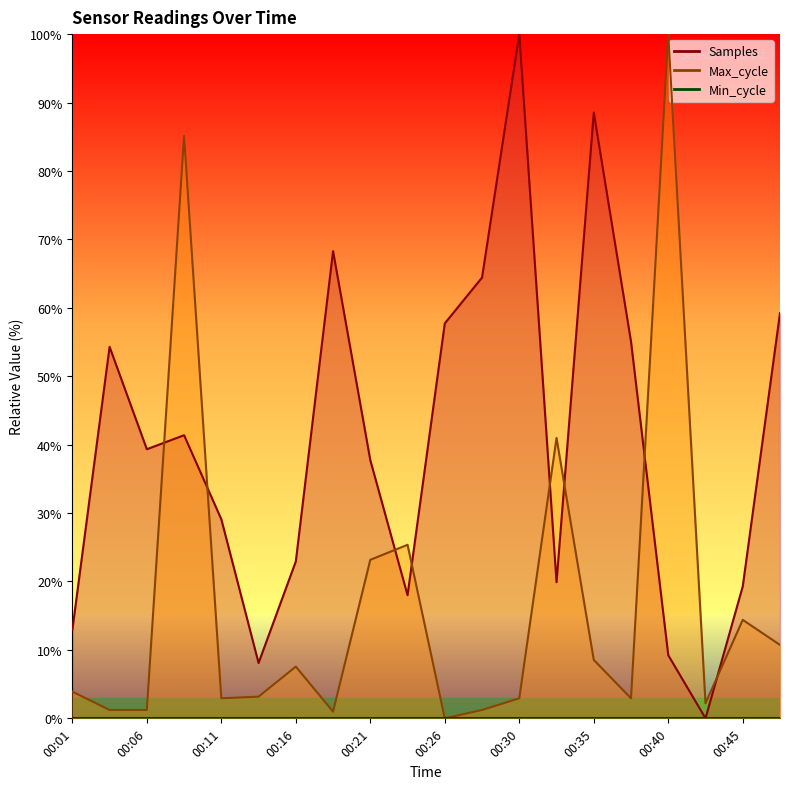

Reading right to left, extract all data points from this chart.

Samples: 00:47=59.2	00:45=19.3	00:43=0.0	00:40=9.2	00:38=55.0	00:35=88.5	00:33=19.9	00:30=100.0	00:28=64.4	00:26=57.7	00:23=18.0	00:21=37.7	00:18=68.3	00:16=22.9	00:13=8.1	00:11=29.1	00:09=41.4	00:06=39.3	00:04=54.3	00:01=12.9
Max_cycle: 00:47=10.7	00:45=14.4	00:43=2.2	00:40=100.0	00:38=2.9	00:35=8.5	00:33=41.0	00:30=2.9	00:28=1.2	00:26=0.0	00:23=25.4	00:21=23.2	00:18=1.0	00:16=7.6	00:13=3.2	00:11=2.9	00:09=85.1	00:06=1.2	00:04=1.2	00:01=3.9